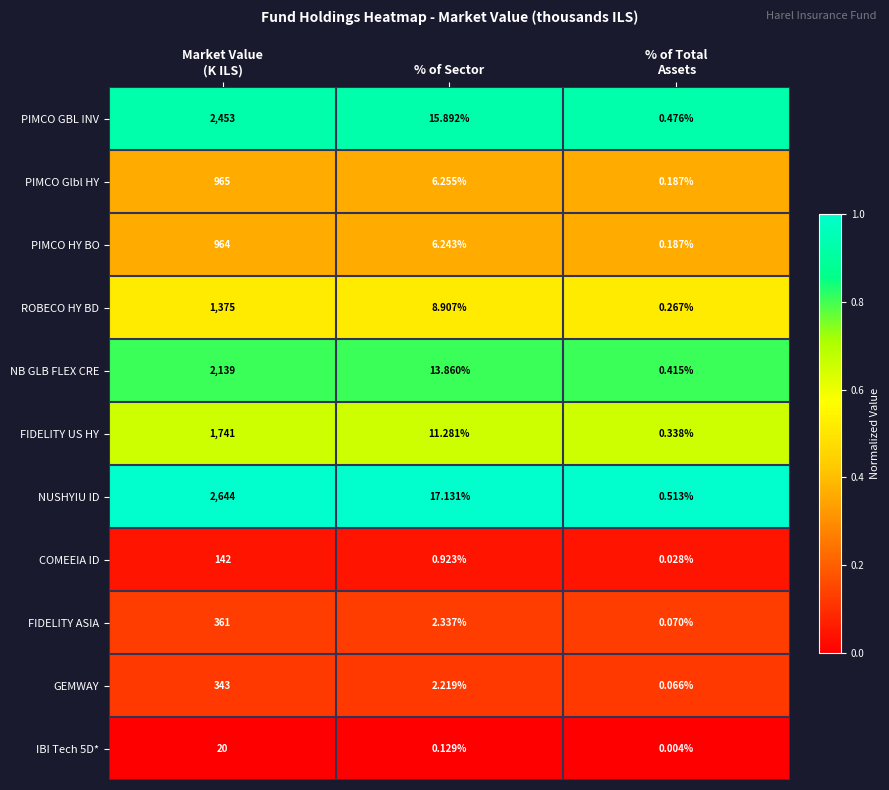

Which series has the largest total across all categories?

NUSHYIU ID